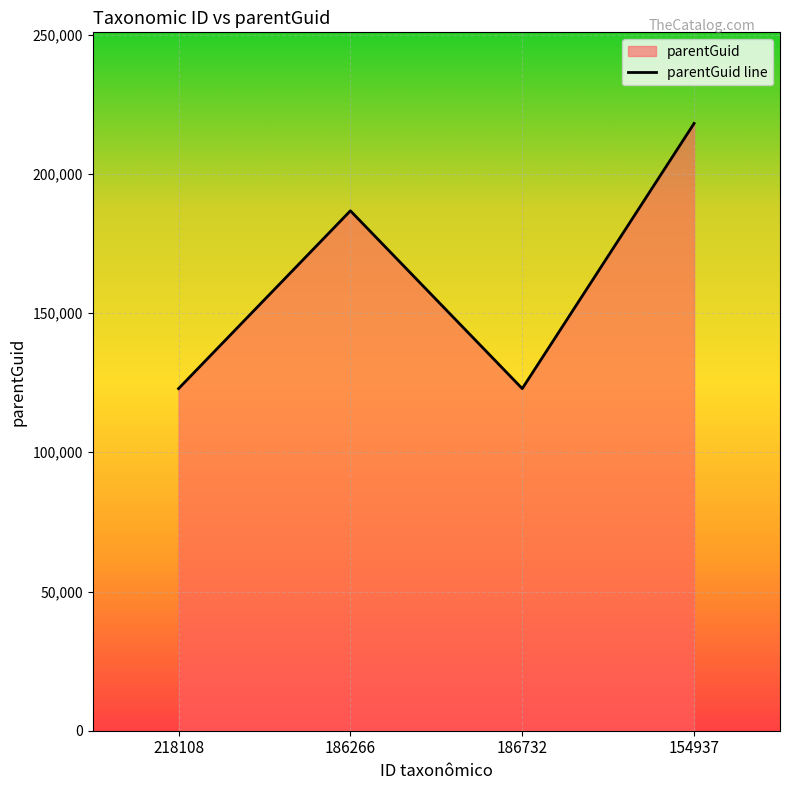

Is it true that the value at 186732 is 122875?

True